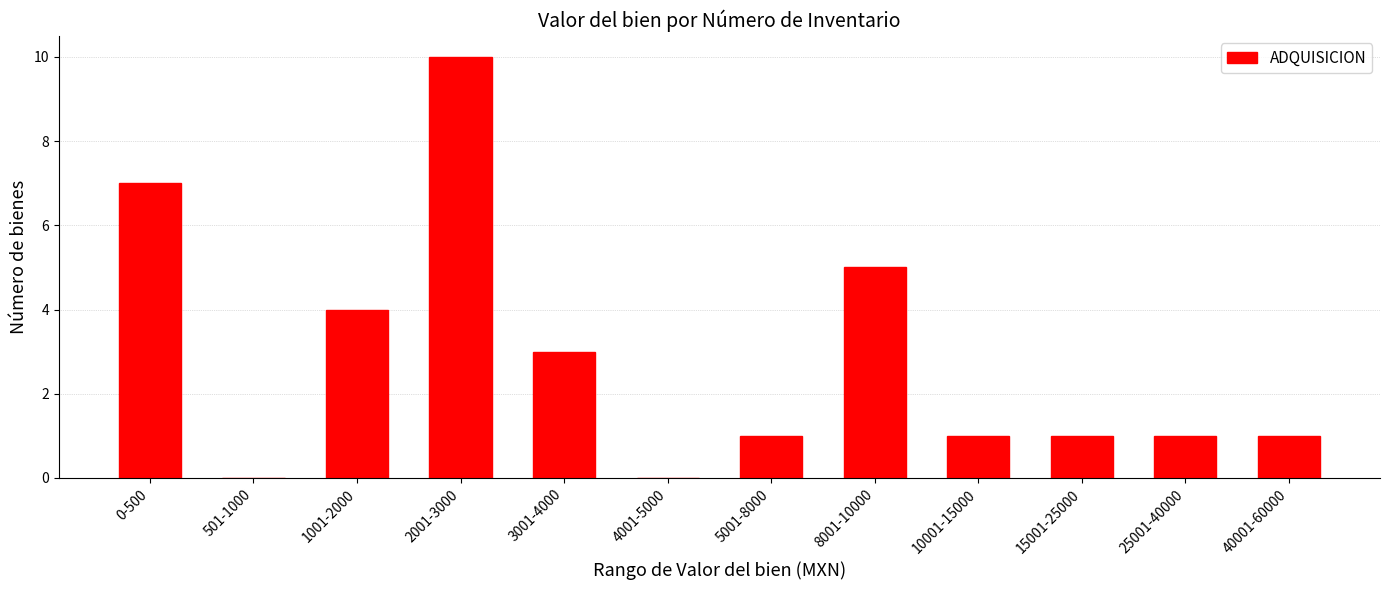

Where does the data first go above 1?

0-500